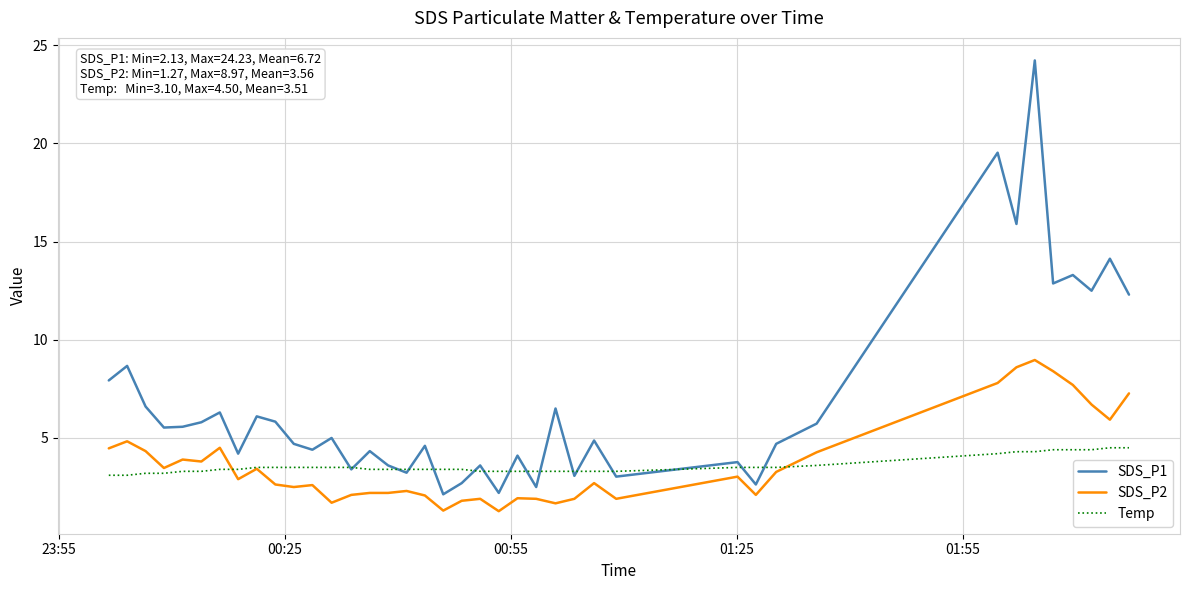

What is the difference between the second highest and second lowest values in the Temp series?

1.4